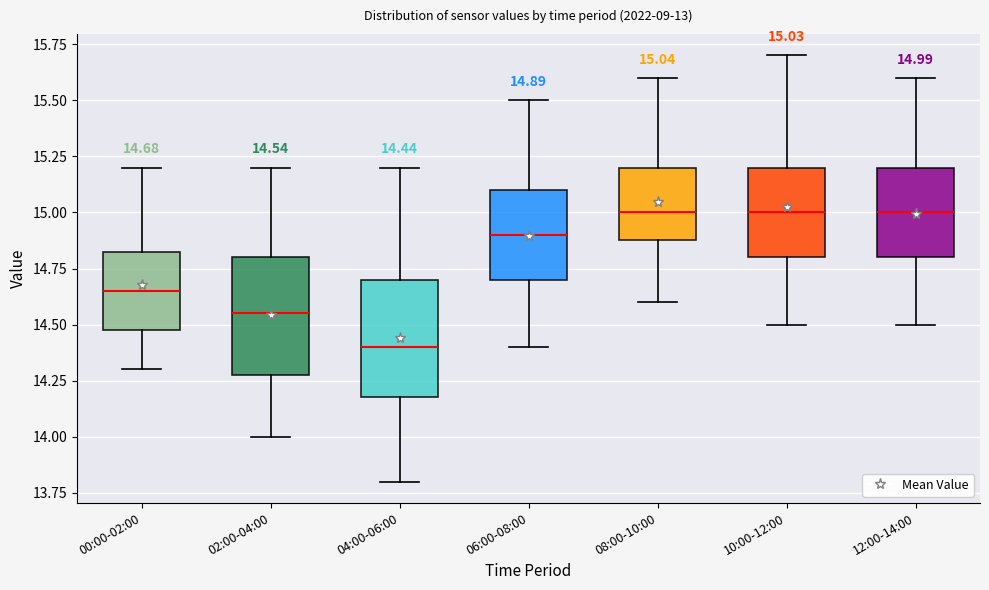

Which box has the lowest median line?

04:00-06:00